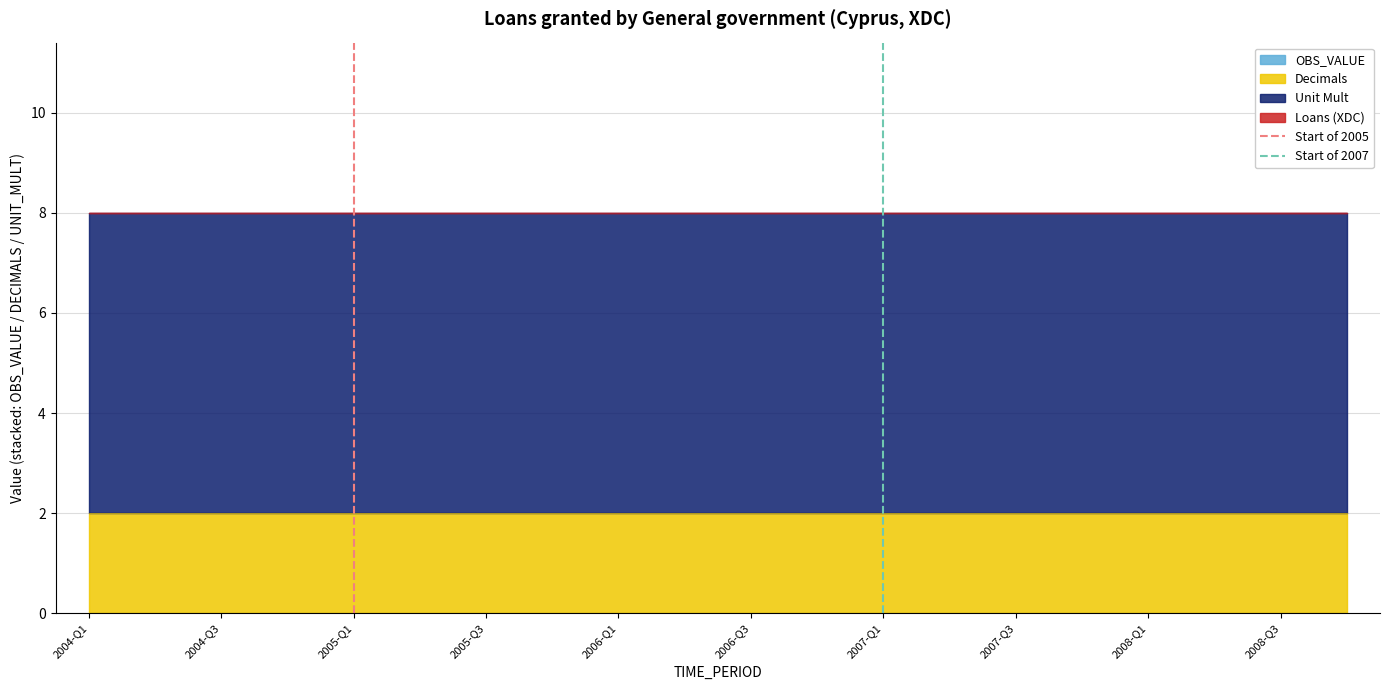

Does the chart display data point markers on the line(s)?

No